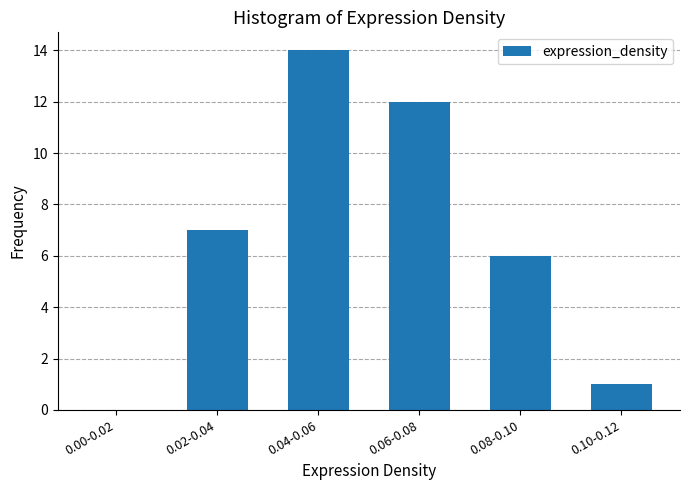

Reading left to right, extract all data points from this chart.

0.00-0.02=0	0.02-0.04=7	0.04-0.06=14	0.06-0.08=12	0.08-0.10=6	0.10-0.12=1